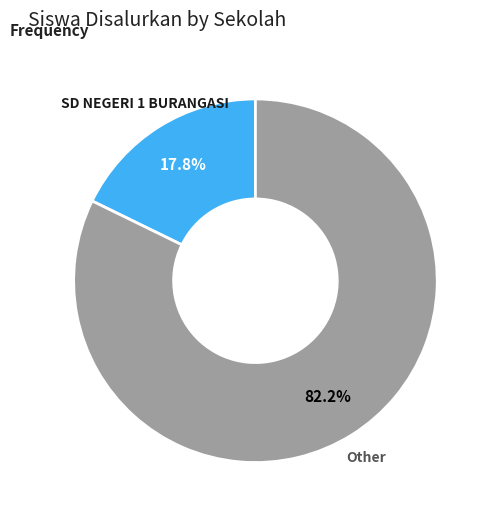

What portion of the pie excludes SD NEGERI 1 BURANGASI?

82.2%